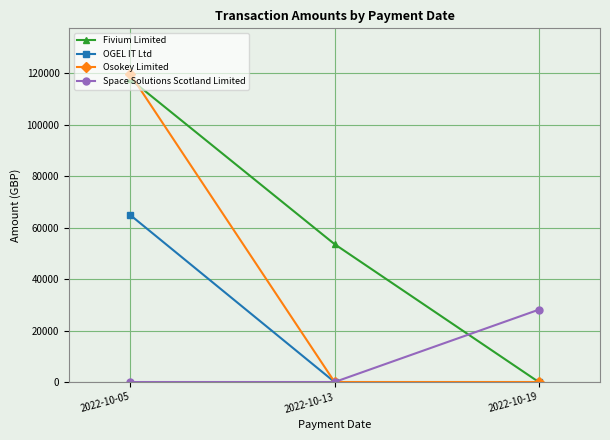

Which series has the largest range (max minus min)?

Osokey Limited